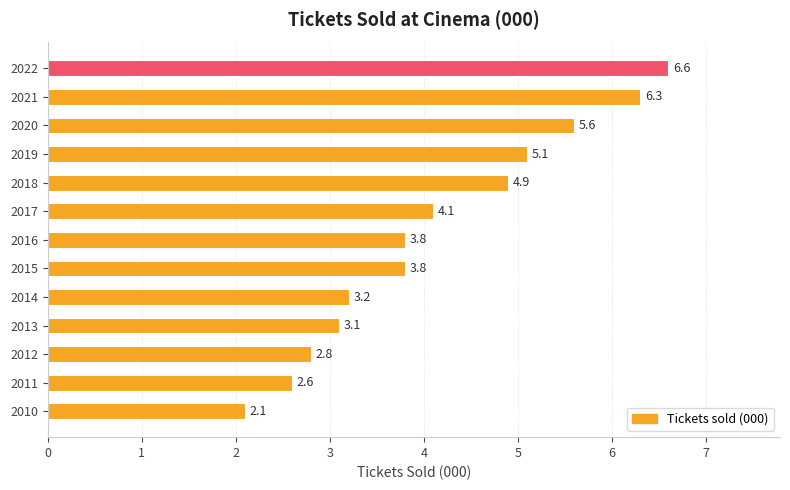

Does the chart contain any negative values?

No